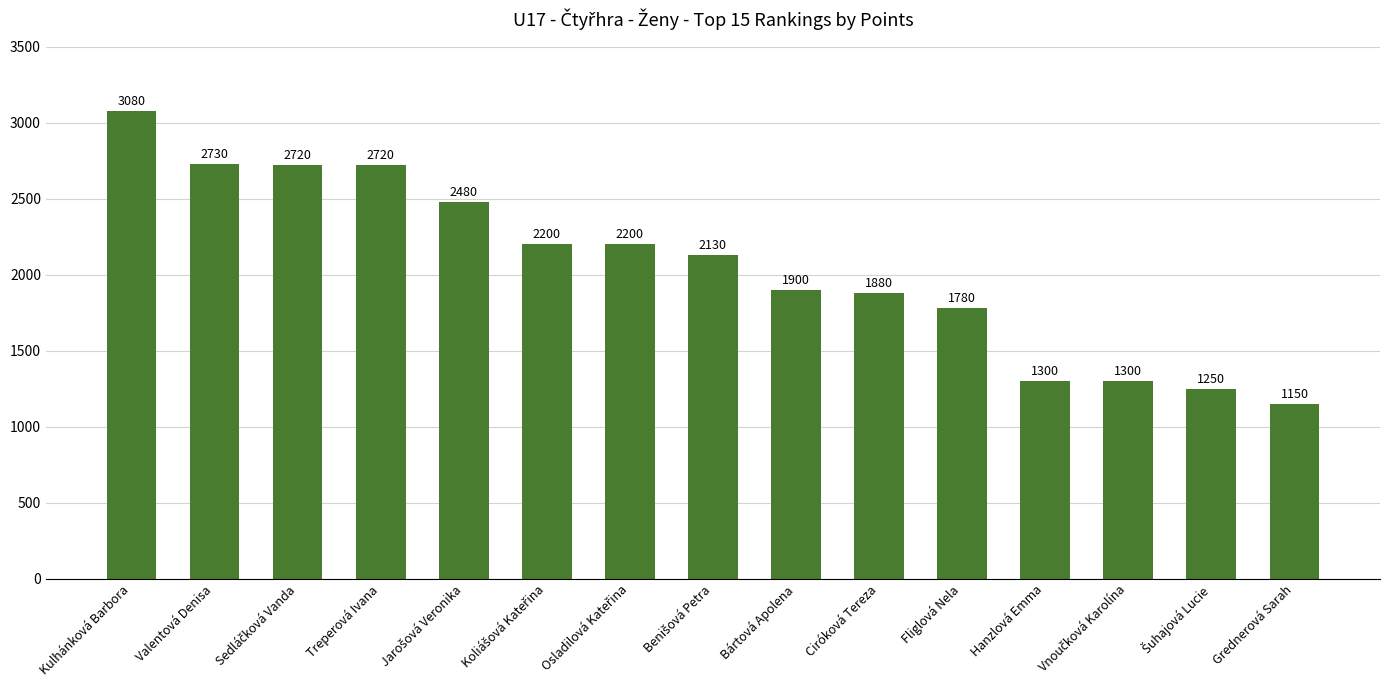

Is it true that the value at Fliglová Nela is 1780?

True